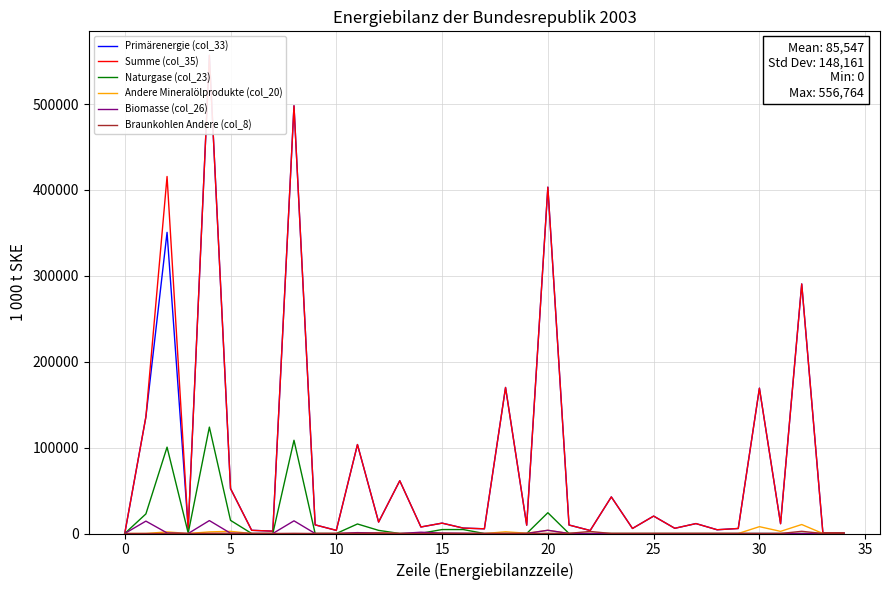

What is the difference between the second highest and second lowest values in the Summe (col_35) series?

497249.2